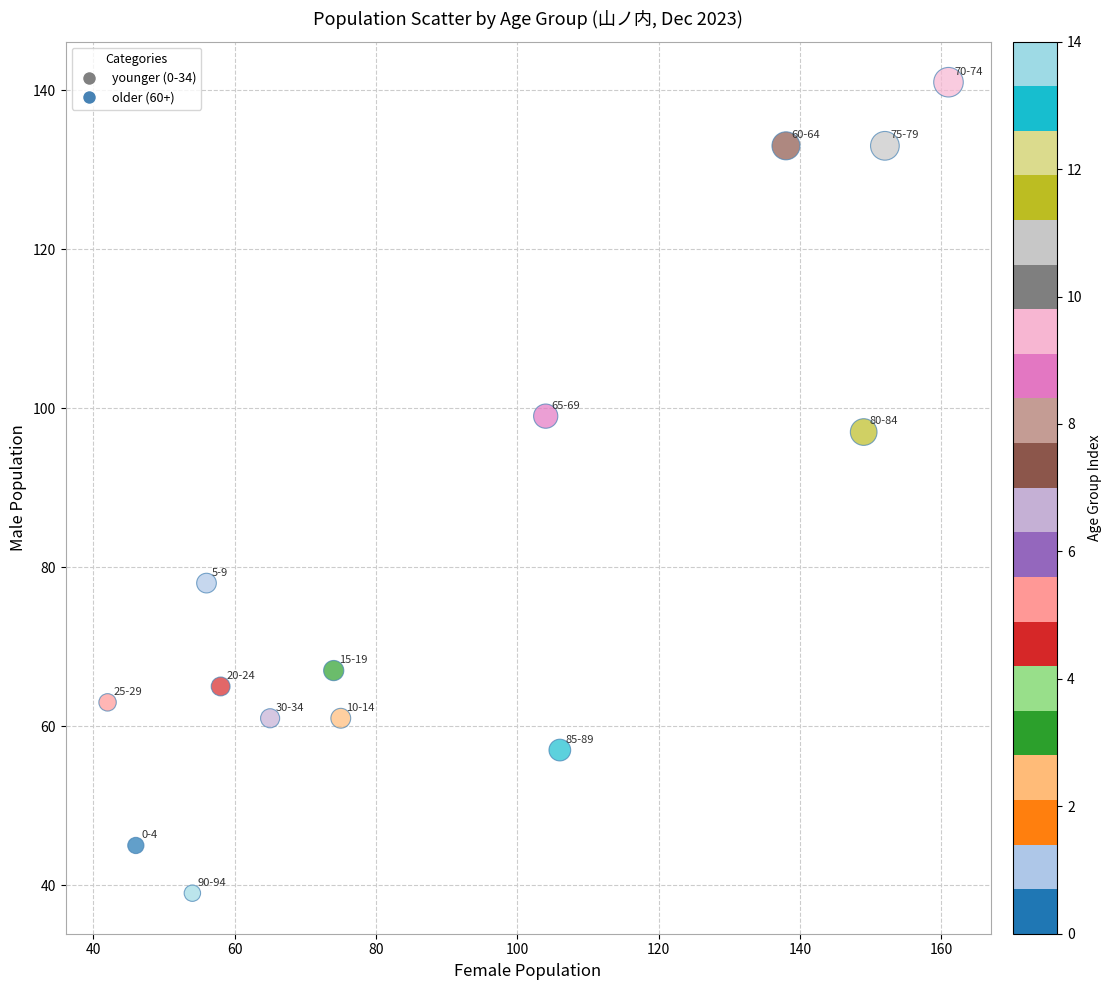

What is the range of X values (max minus min)?

119